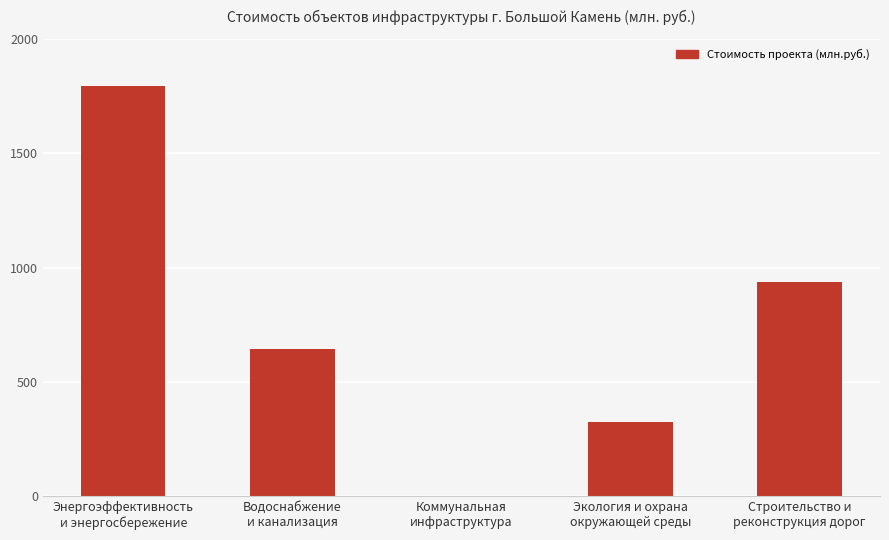

Reading left to right, list all the values displayed in this chart.

1792.4	645.5	0.0	324.7	935.0